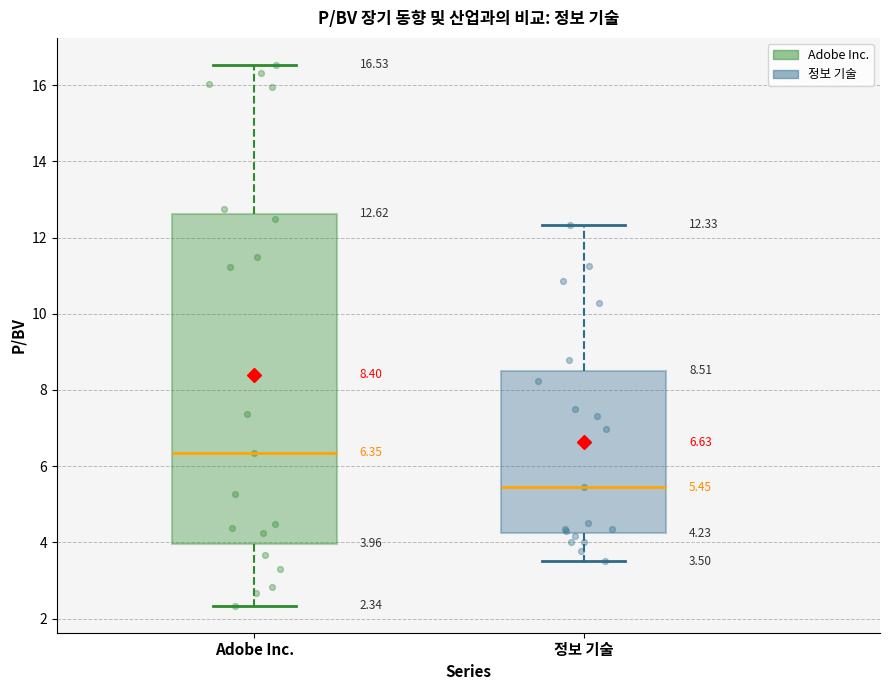

Which box is the tallest, from its lower edge to its upper edge?

Adobe Inc.